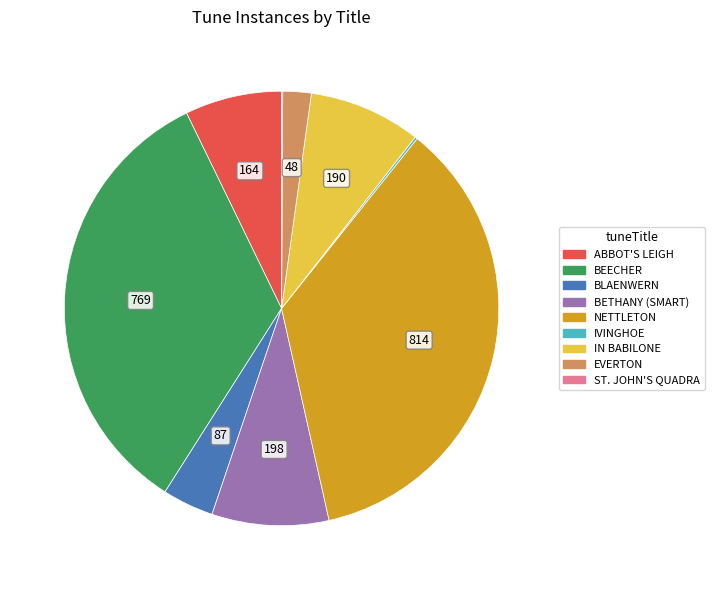

What is the ratio of the value at BLAENWERN to the value at EVERTON?

1.8